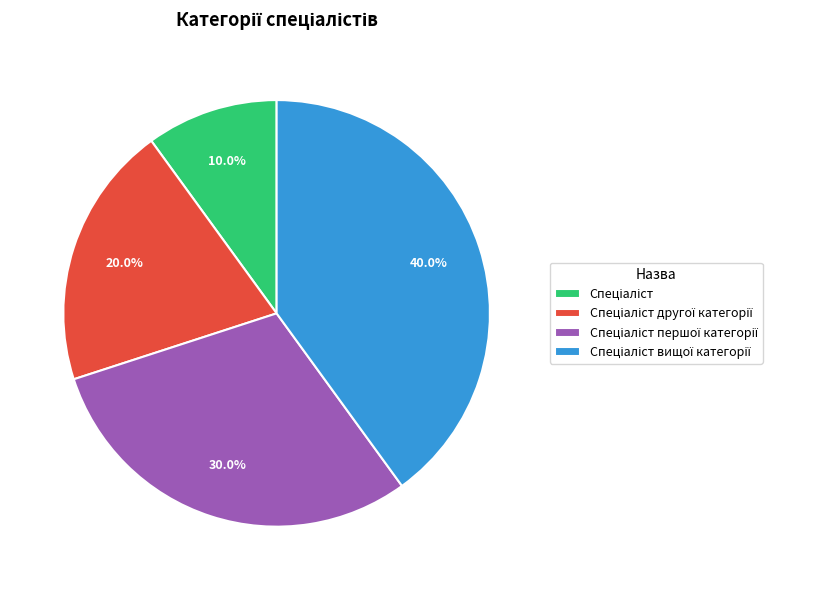

Does any single category account for the majority?

No